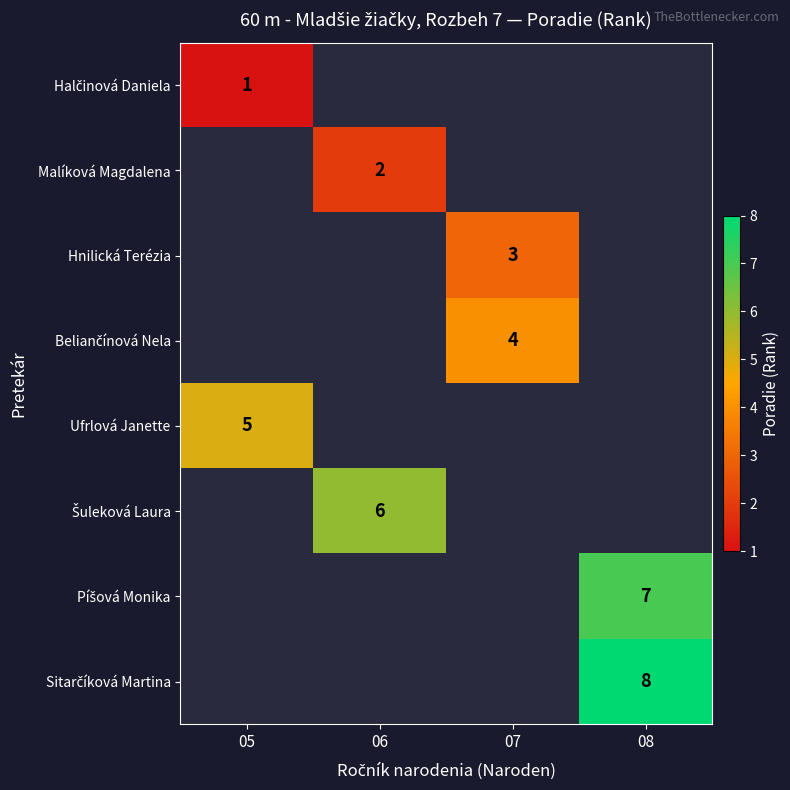

Which category has the lowest value across all series?

05